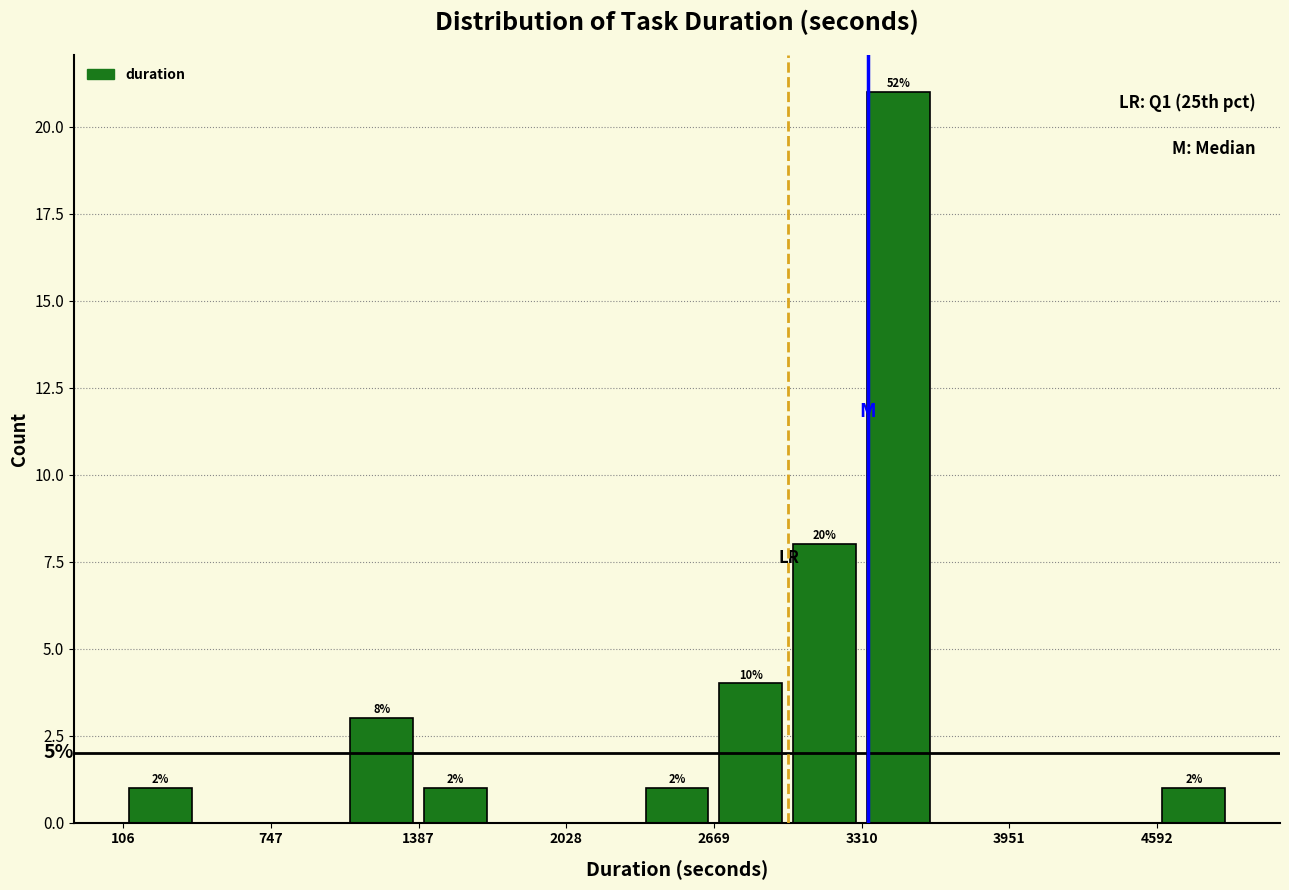

Around what value on the x-axis is the tallest bar? Give the approximate position of its centre, as read against the axis.

3500